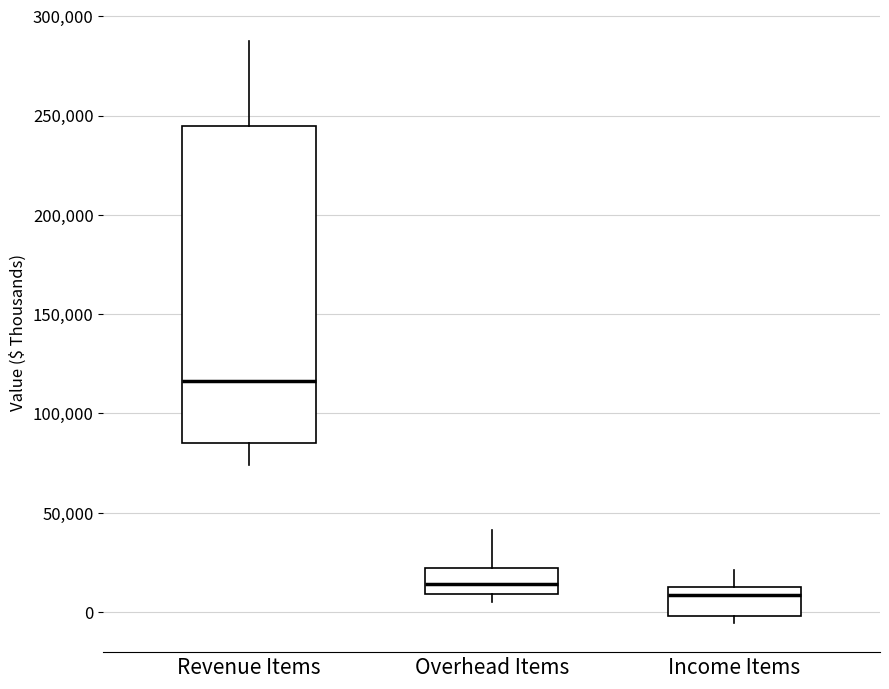

Which box has the lowest median line?

Income Items